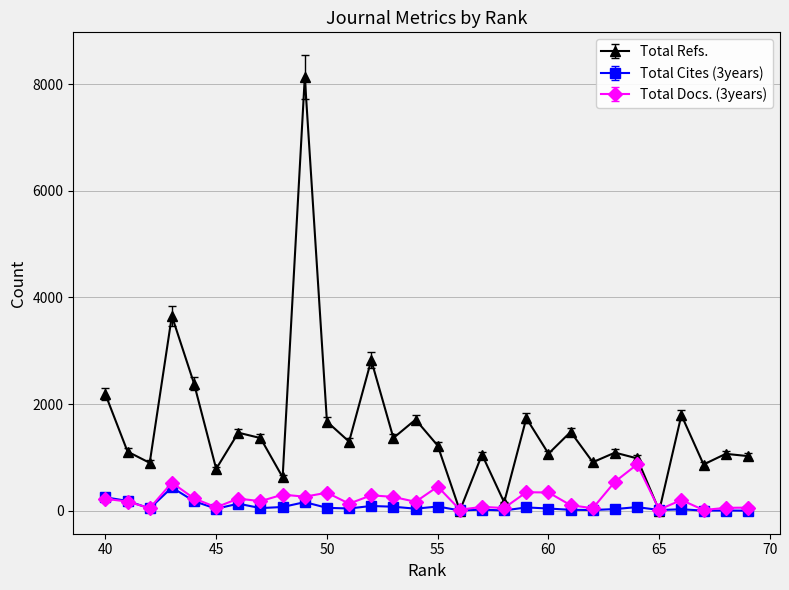

True or false: Total Docs. (3years) has a value of 33 at 65.

False